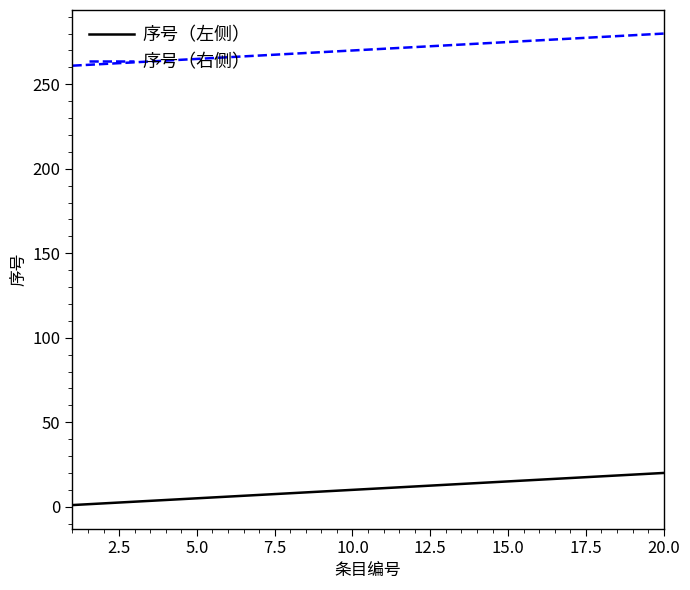

What are all the series names shown in the legend?

序号（左侧）, 序号（右侧）